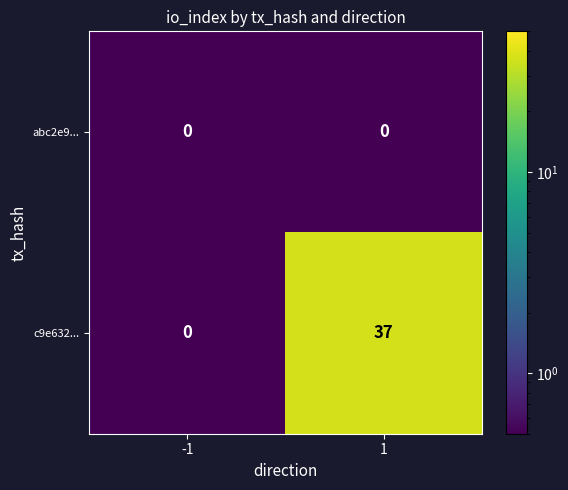

Count the number of categories in the chart.

2